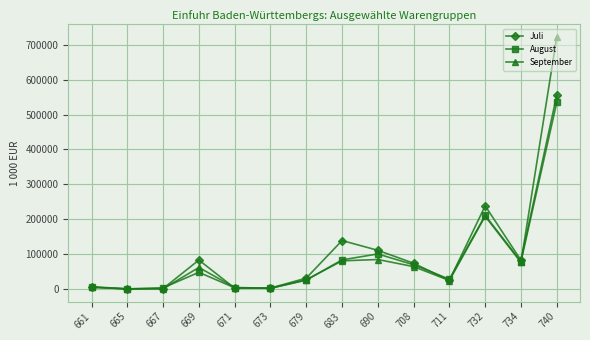

The value of August at 671 is 3383.9. True or false?

True